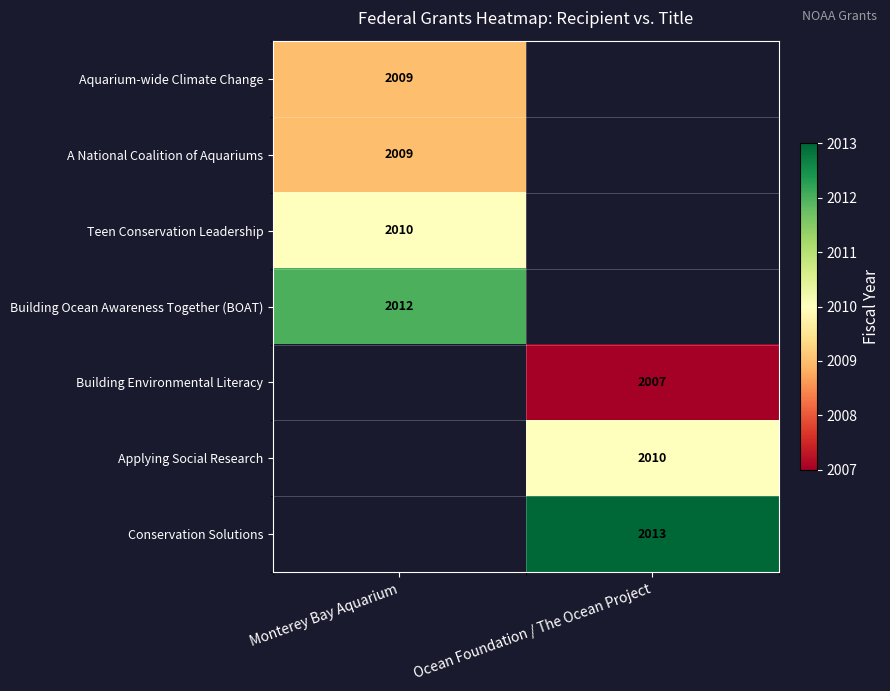

The Building Ocean Awareness Together (BOAT) series shows 2012 at Monterey Bay Aquarium. True or false?

True